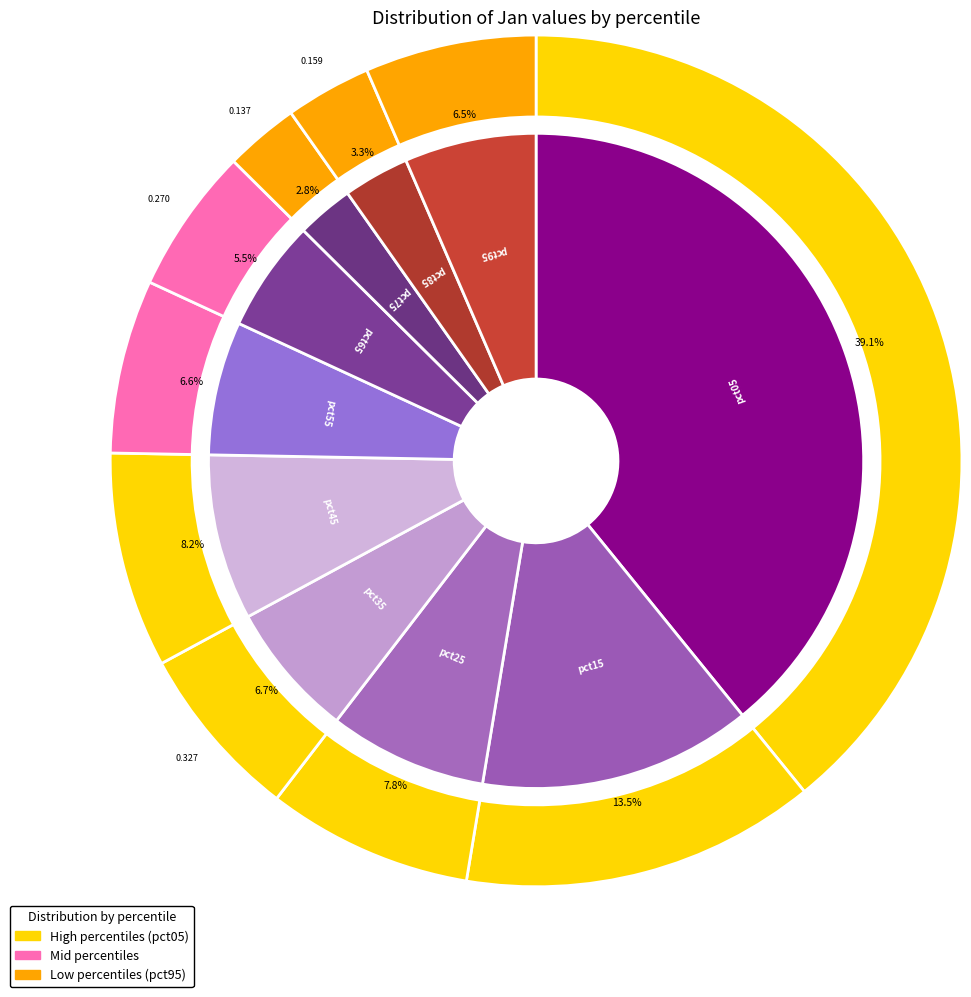

Which category has the biggest portion of the pie?

pct05